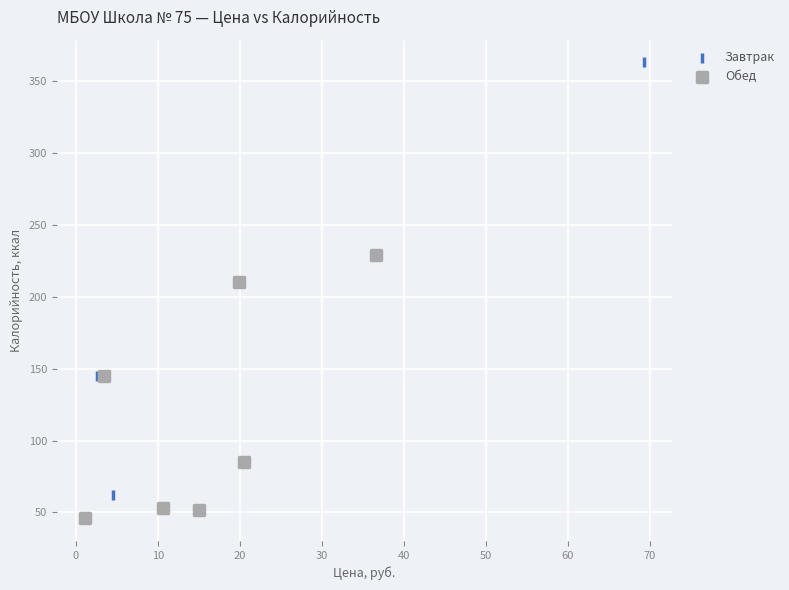

Which series contains the lowest Y value?

Обед